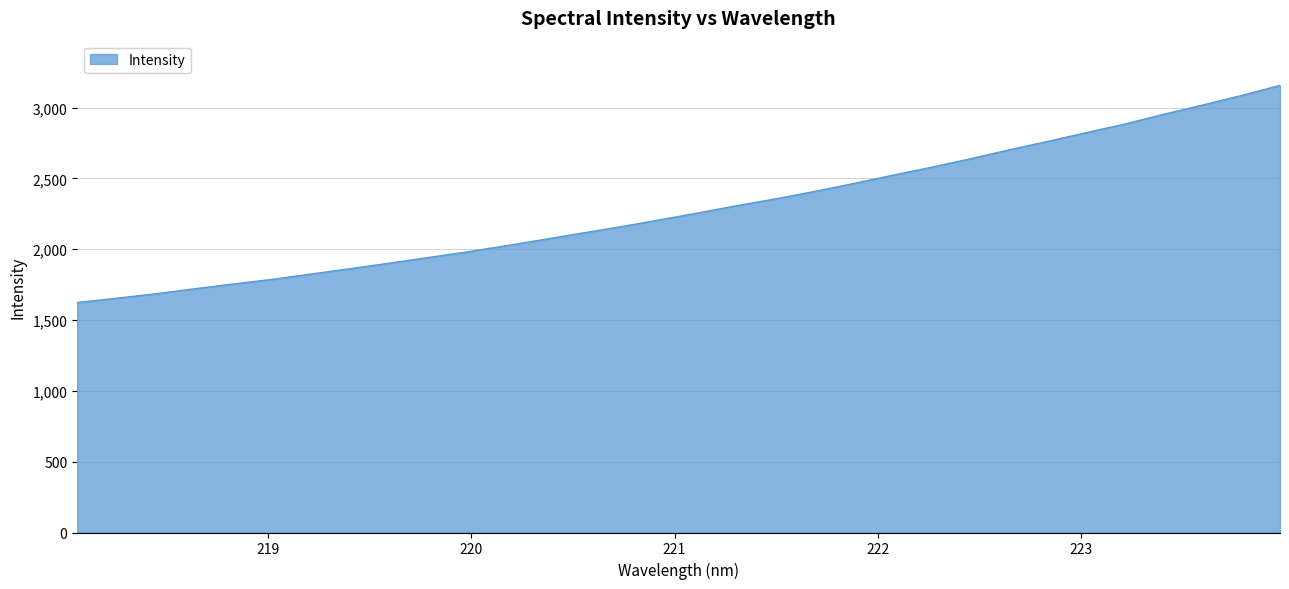

What is the minimum value shown in the chart?

1623.7